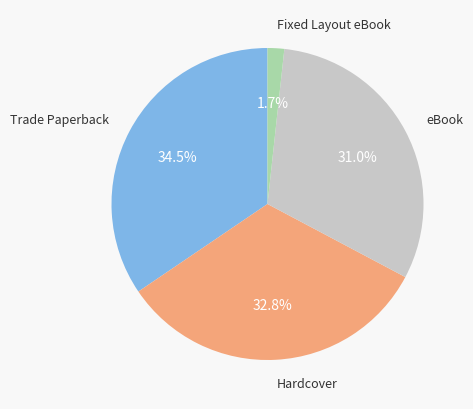

Is there a majority slice in this chart?

No